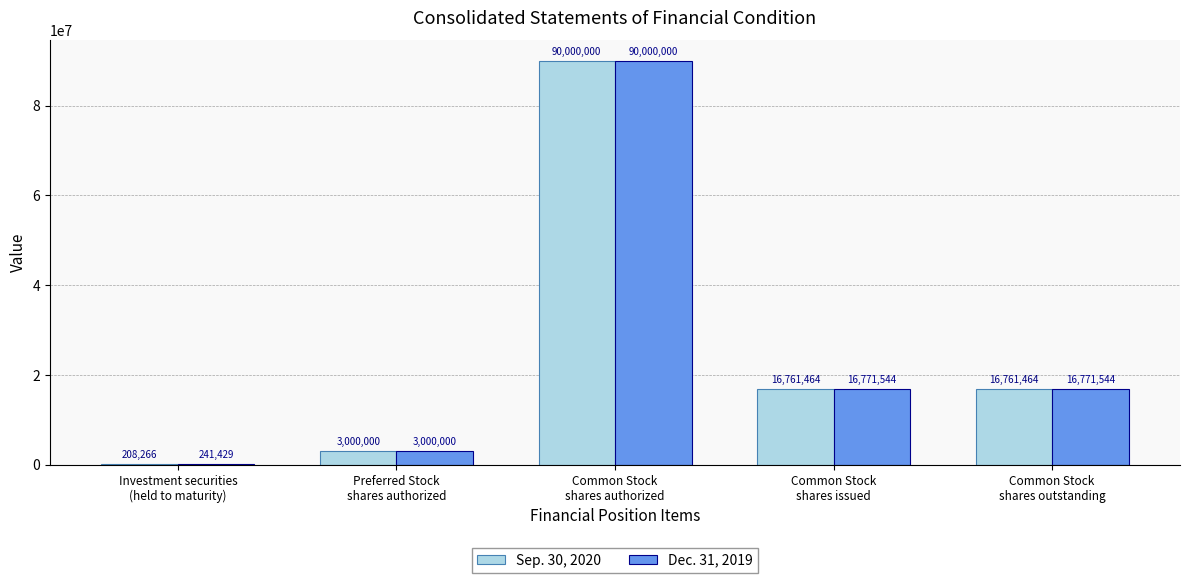

How many groups of bars are there?

5